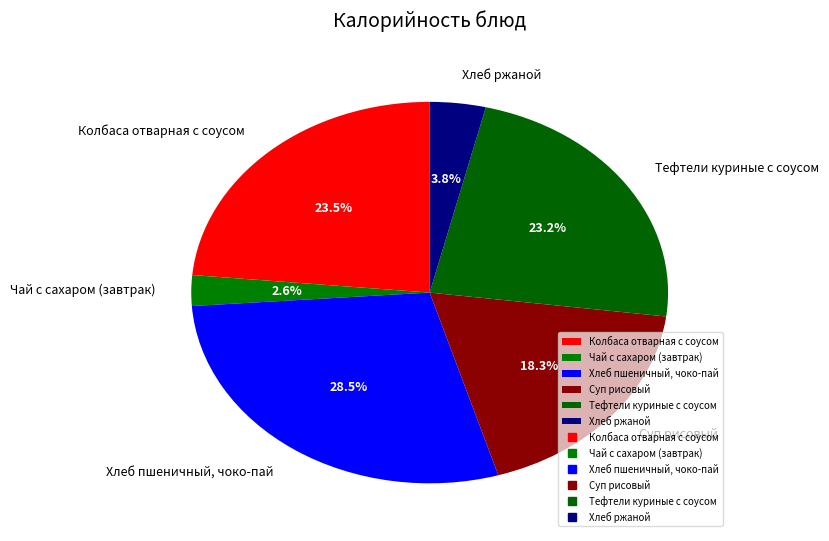

How many slices are in this pie chart?

6